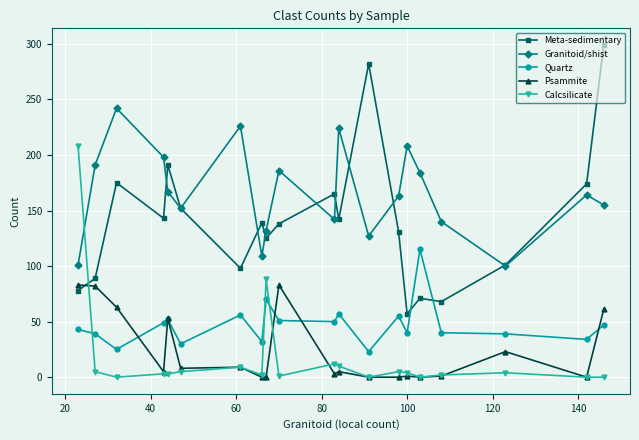

What is the minimum value for Granitoid/shist?

100